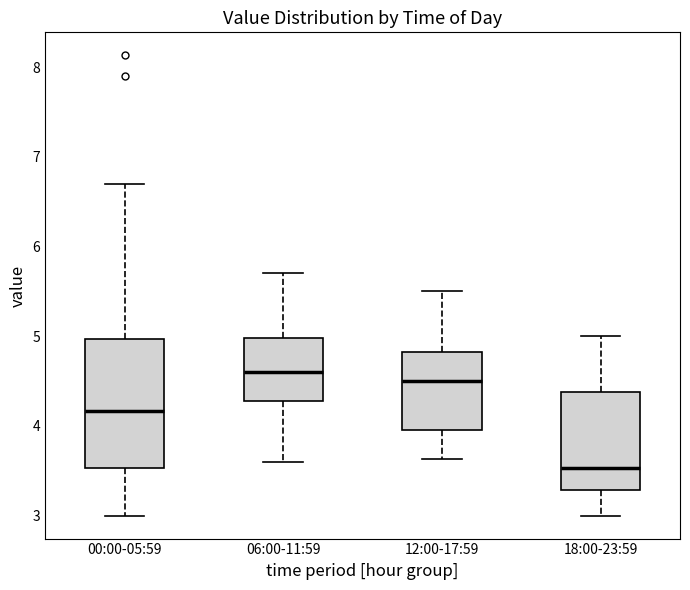

Reading left to right, transcribe this box plot: for each box, give where its median line is, the range the box spans, and where its two whiskers end, as read against the y-axis. The values are not printed on the chart, so give them approximately, as read against the axis.

00:00-05:59: median 4.2, box 3.5 to 5.0, whiskers 3.0 to 6.7
06:00-11:59: median 4.6, box 4.3 to 5.0, whiskers 3.6 to 5.7
12:00-17:59: median 4.5, box 4.0 to 4.8, whiskers 3.6 to 5.5
18:00-23:59: median 3.5, box 3.3 to 4.4, whiskers 3.0 to 5.0